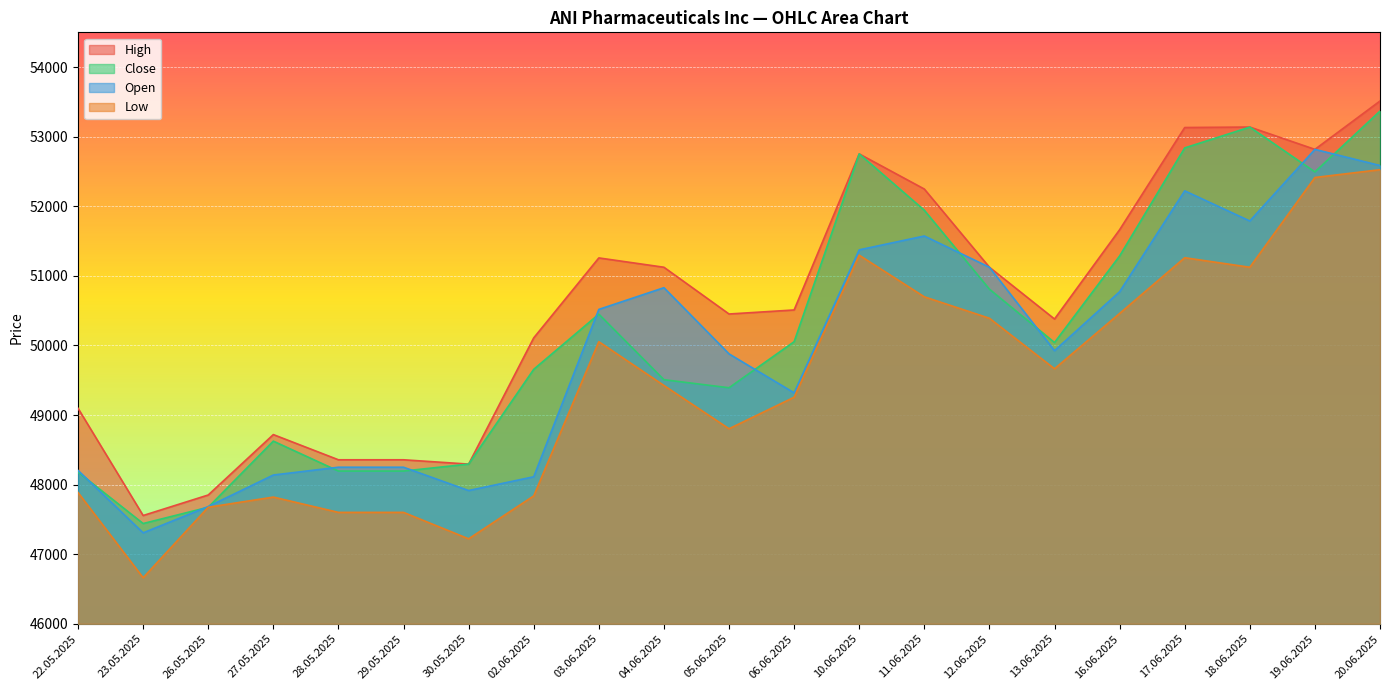

True or false: Low and High intersect in this chart.

False